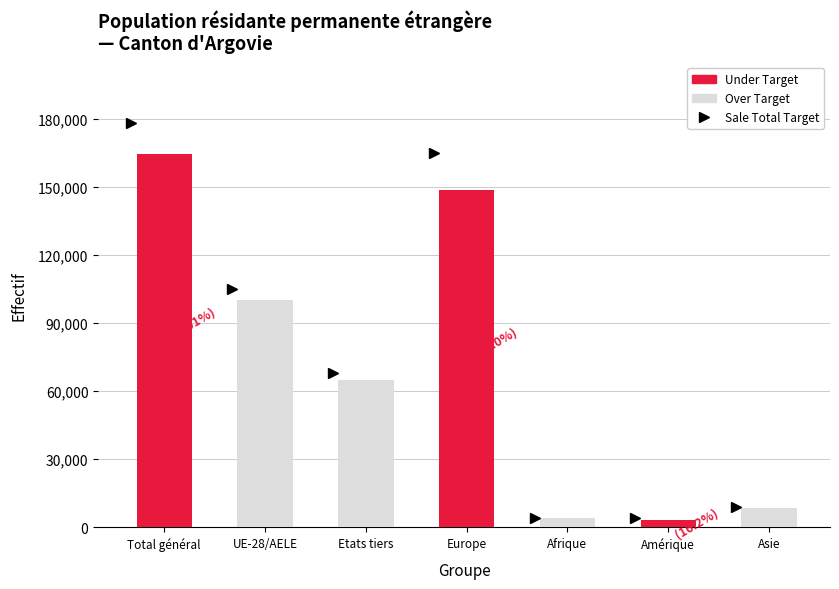

Is it true that the value at Total général is 164608?

True